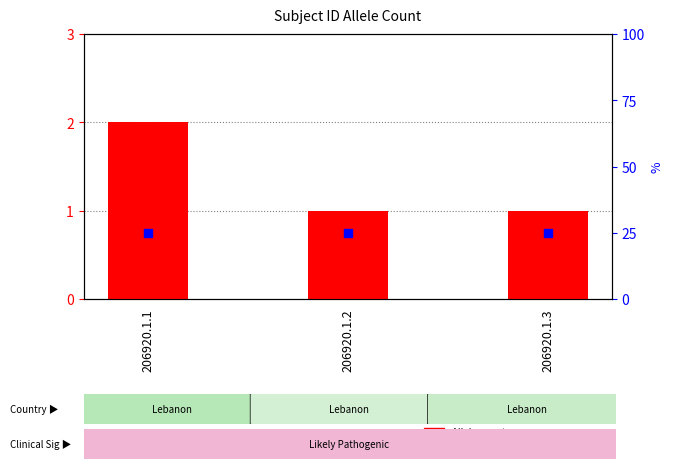

Which series has the largest Y range (max minus min)?

Allele count